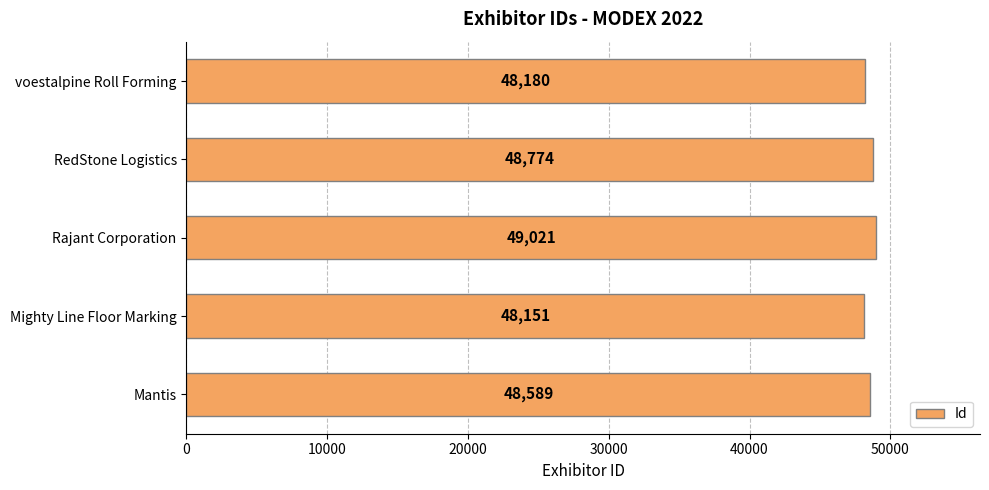

Approximately how many times larger is the value at Rajant Corporation compared to RedStone Logistics?

1.0